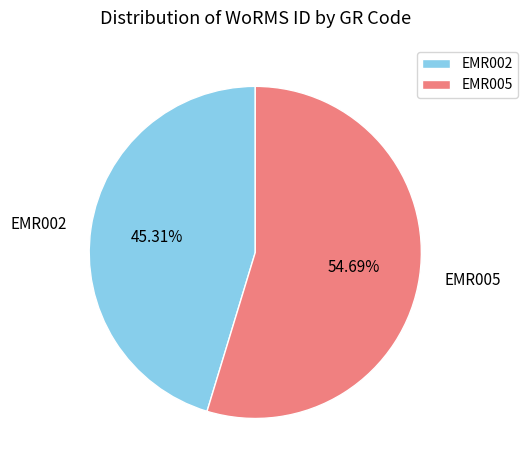

What percentage is the EMR002 slice, to the nearest percent?

45%